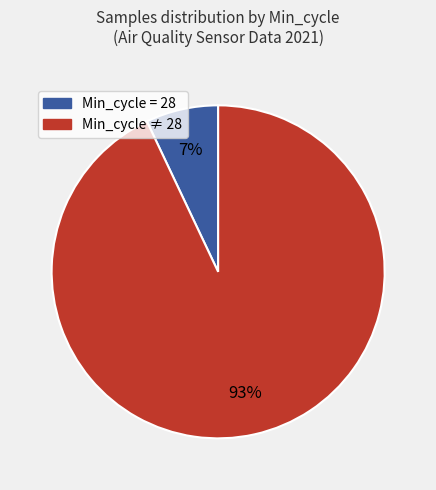

Is there any slice that represents more than half of the pie?

Yes